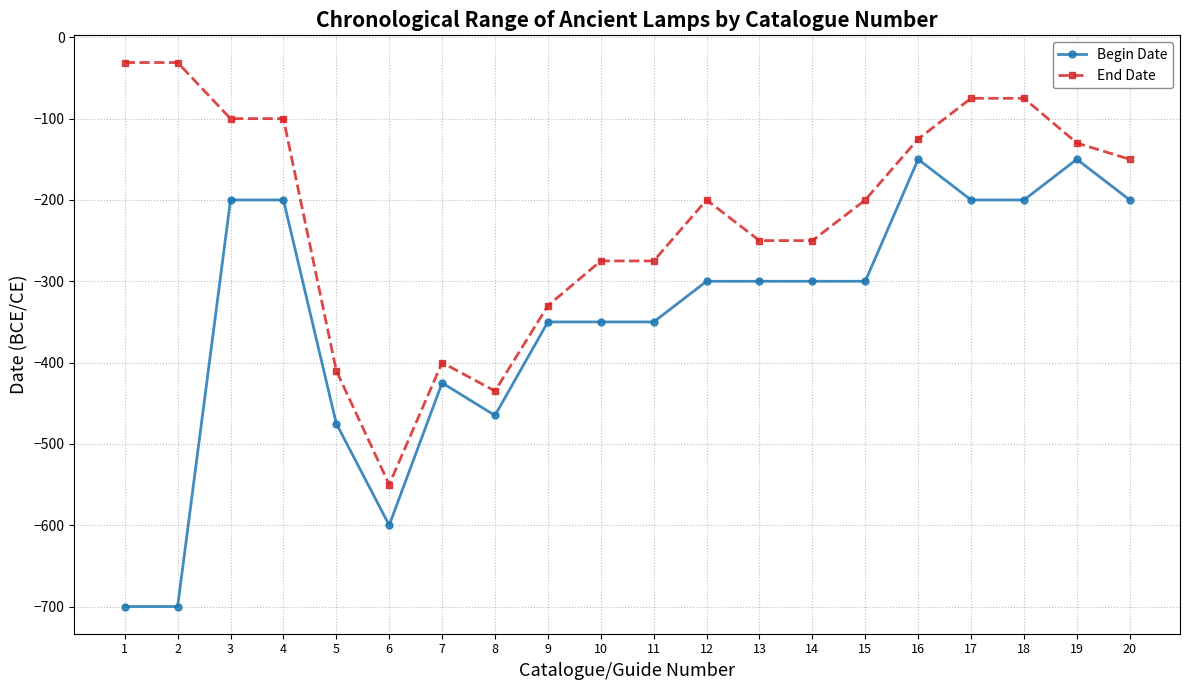

Is the value of Begin Date at 14 greater than the value of End Date at 2?

No